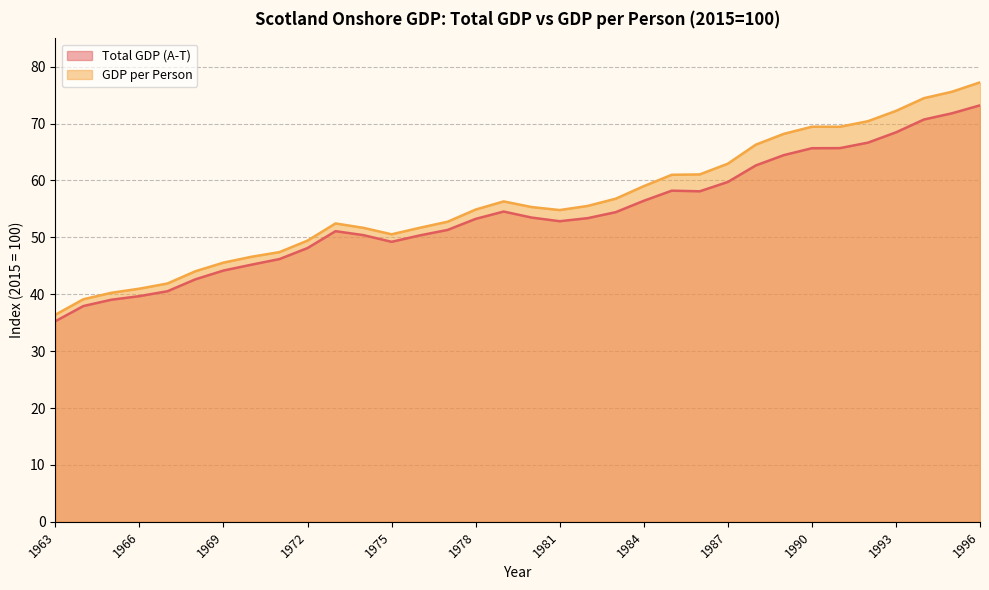

True or false: Total GDP (A-T) has a value of 19.1 at 1983.

False